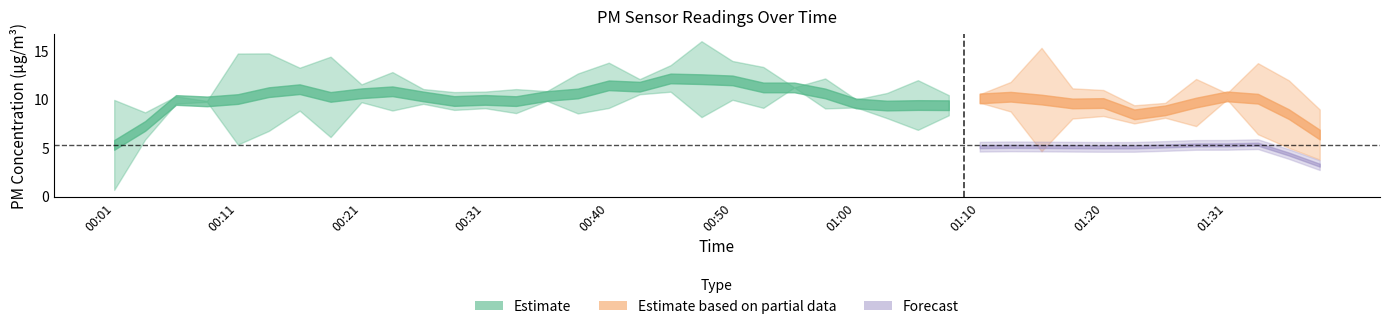

True or false: P2 has a value of 1.9 at 00:48.

False